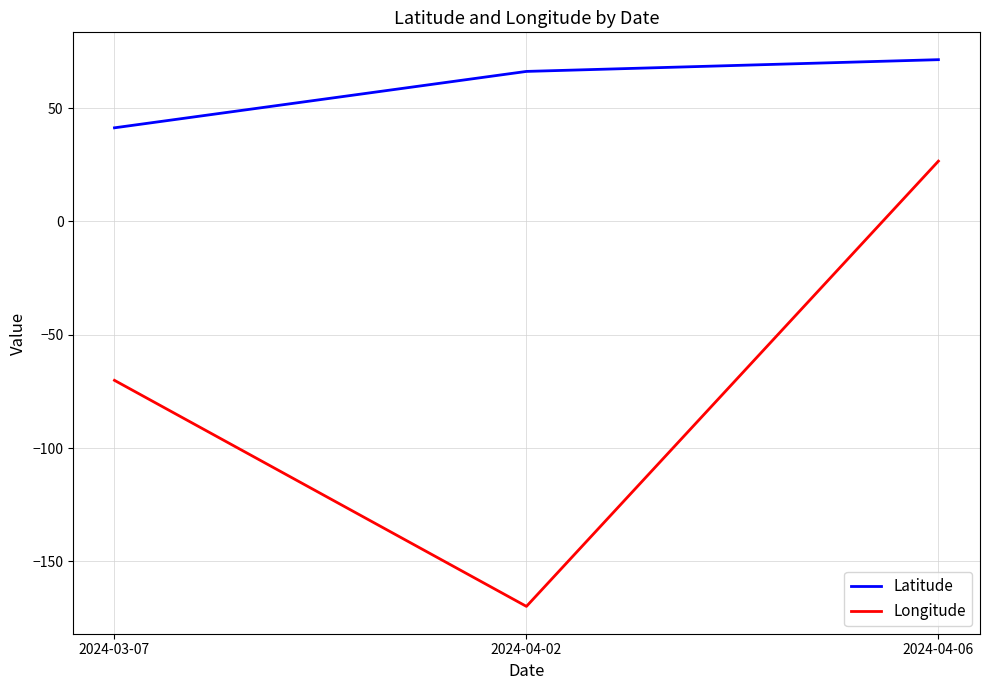

What is the smallest value displayed?

-169.8